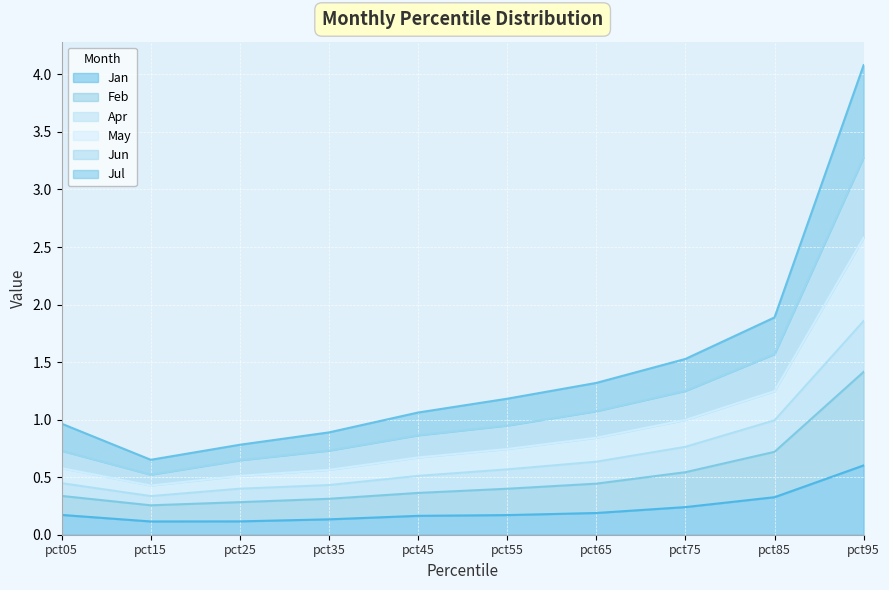

Reading left to right, list all the values displayed in this chart.

Jan: pct05=0.2	pct15=0.1	pct25=0.1	pct35=0.1	pct45=0.2	pct55=0.2	pct65=0.2	pct75=0.2	pct85=0.3	pct95=0.6
Feb: pct05=0.6	pct15=0.4	pct25=0.5	pct35=0.6	pct45=0.7	pct55=0.7	pct65=0.8	pct75=1.0	pct85=1.2	pct95=2.6
Apr: pct05=0.4	pct15=0.3	pct25=0.4	pct35=0.4	pct45=0.5	pct55=0.6	pct65=0.6	pct75=0.8	pct85=1.0	pct95=1.9
May: pct05=1.0	pct15=0.7	pct25=0.8	pct35=0.9	pct45=1.1	pct55=1.2	pct65=1.3	pct75=1.5	pct85=1.9	pct95=4.1
Jun: pct05=0.7	pct15=0.5	pct25=0.6	pct35=0.7	pct45=0.9	pct55=0.9	pct65=1.1	pct75=1.2	pct85=1.6	pct95=3.3
Jul: pct05=0.3	pct15=0.3	pct25=0.3	pct35=0.3	pct45=0.4	pct55=0.4	pct65=0.4	pct75=0.5	pct85=0.7	pct95=1.4